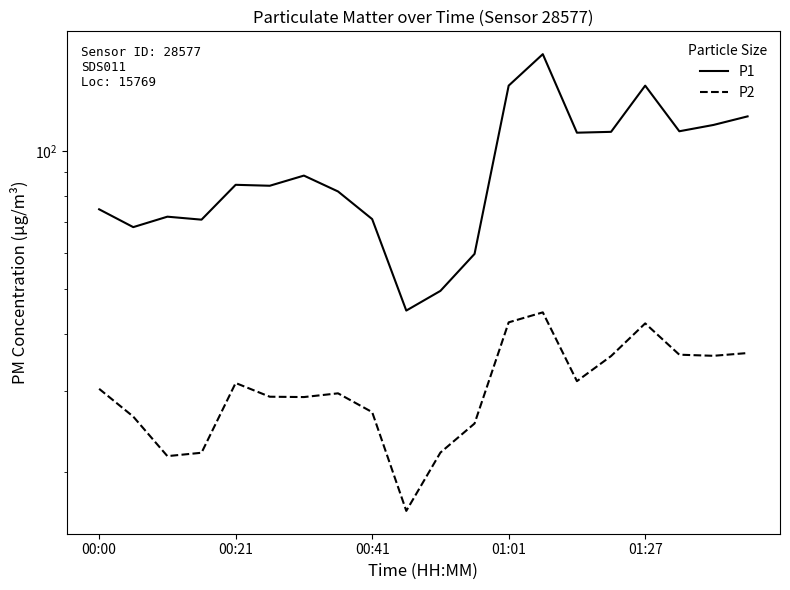

What is the label of the 1st point from the left?

00:00